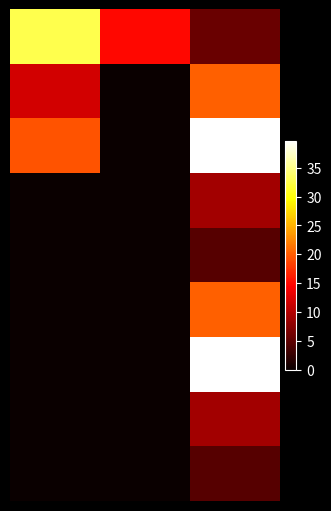

At which category does the chart reach its peak across all series?

2